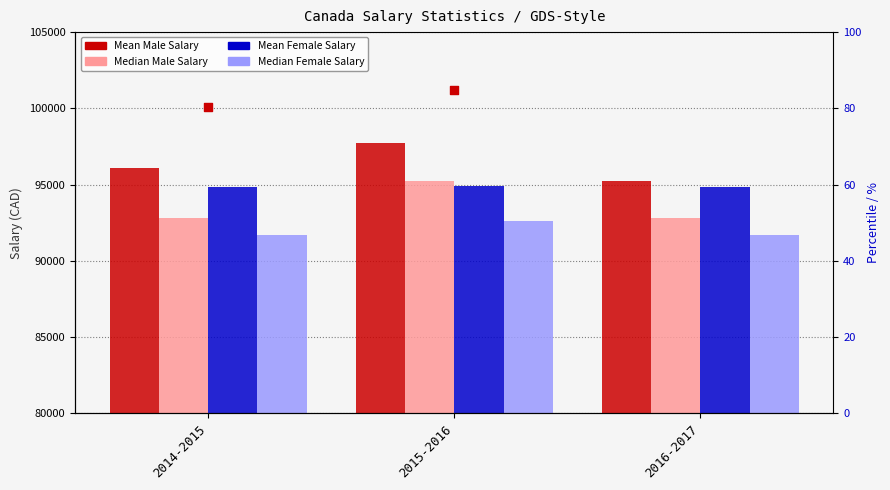

Which series has the largest total across all categories?

Mean Male